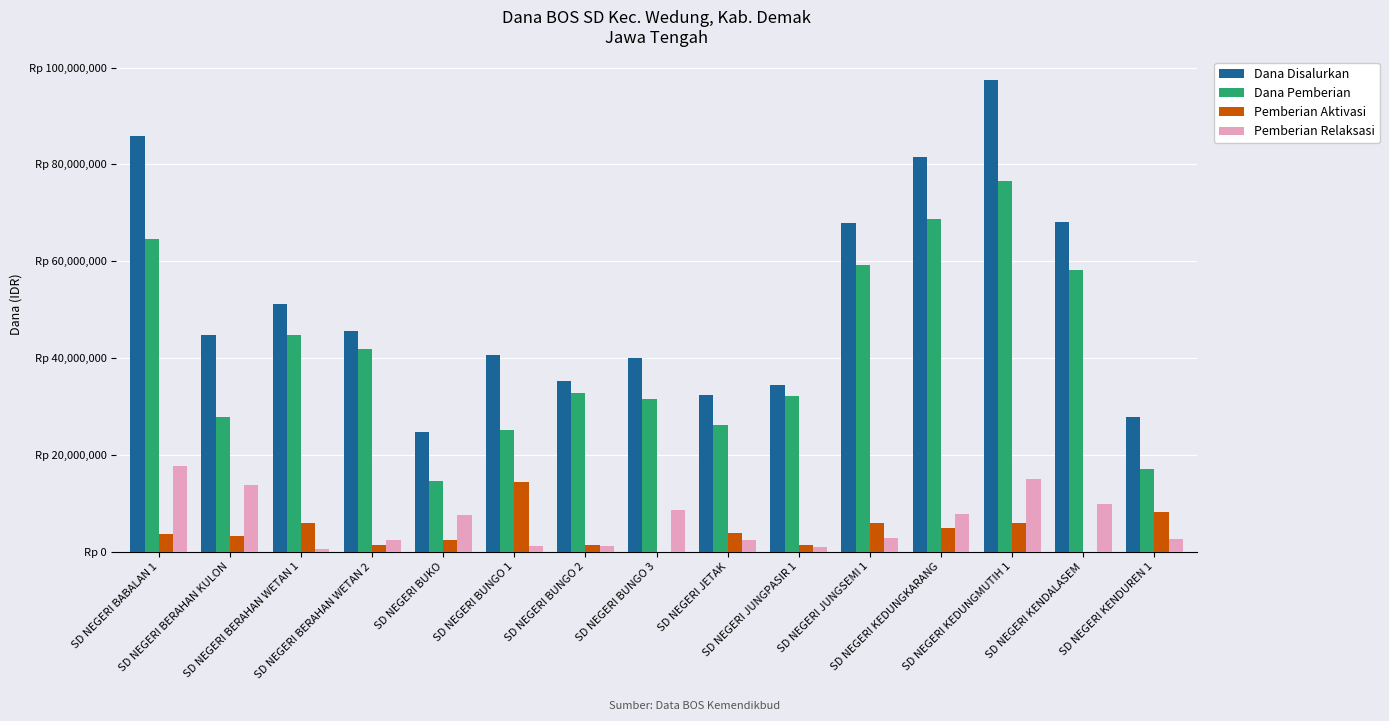

Are the bars grouped side by side (vs. stacked)?

Yes